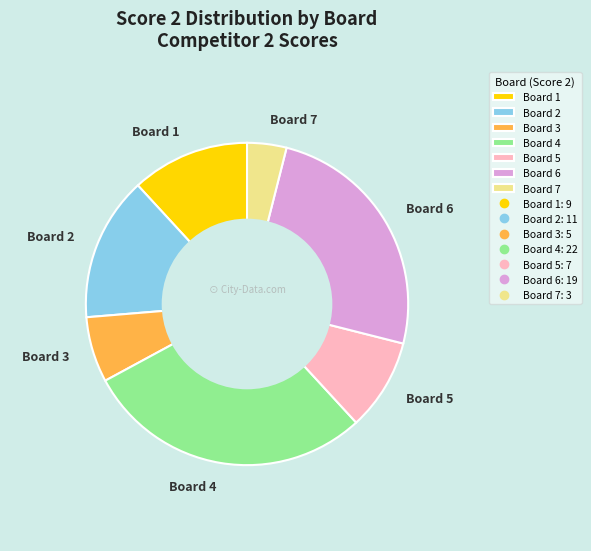

The Board 1 slice represents 12% of the pie. True or false?

True